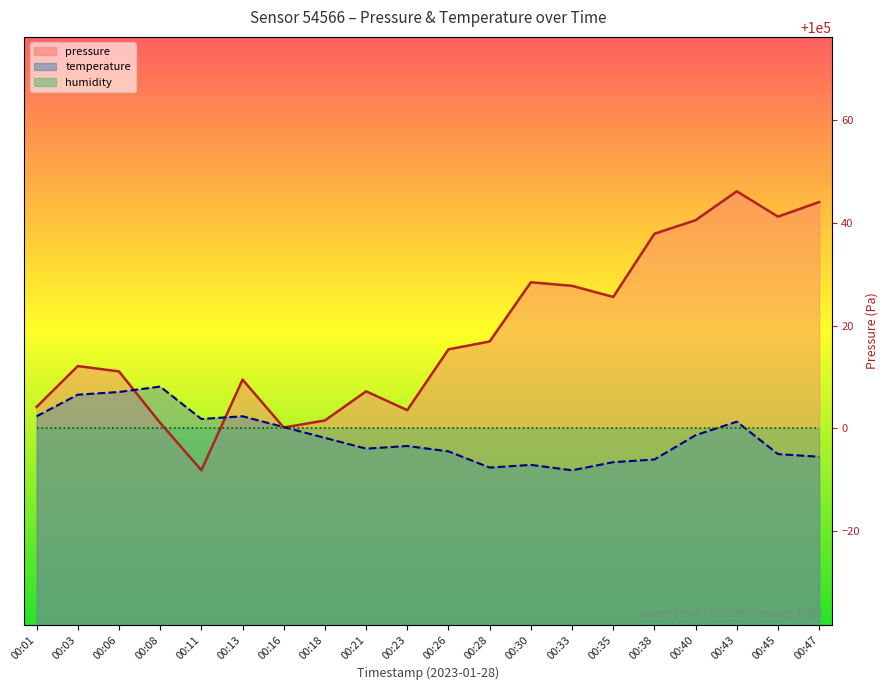

How many data points in temperature are less than 99998?

10